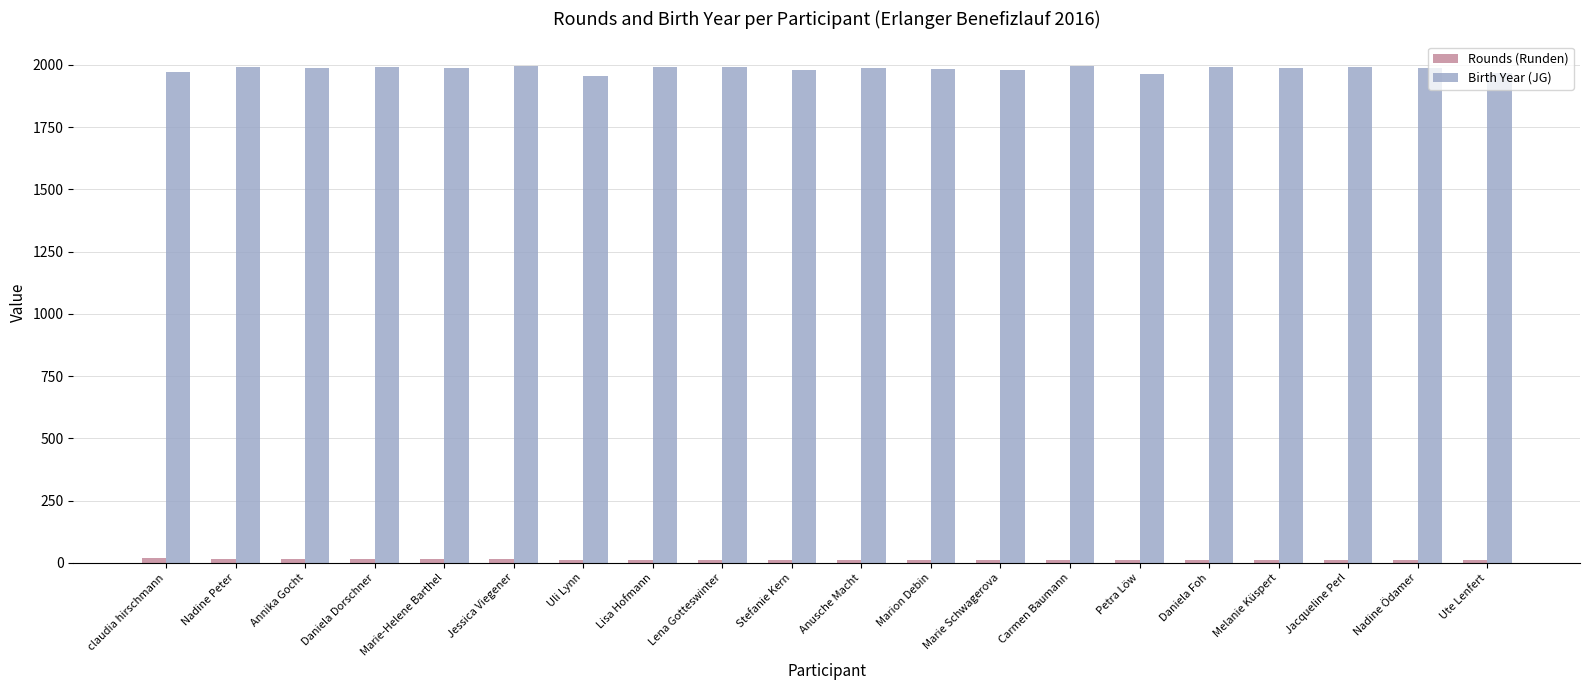

At how many categories does at least one series exceed 1707?

20